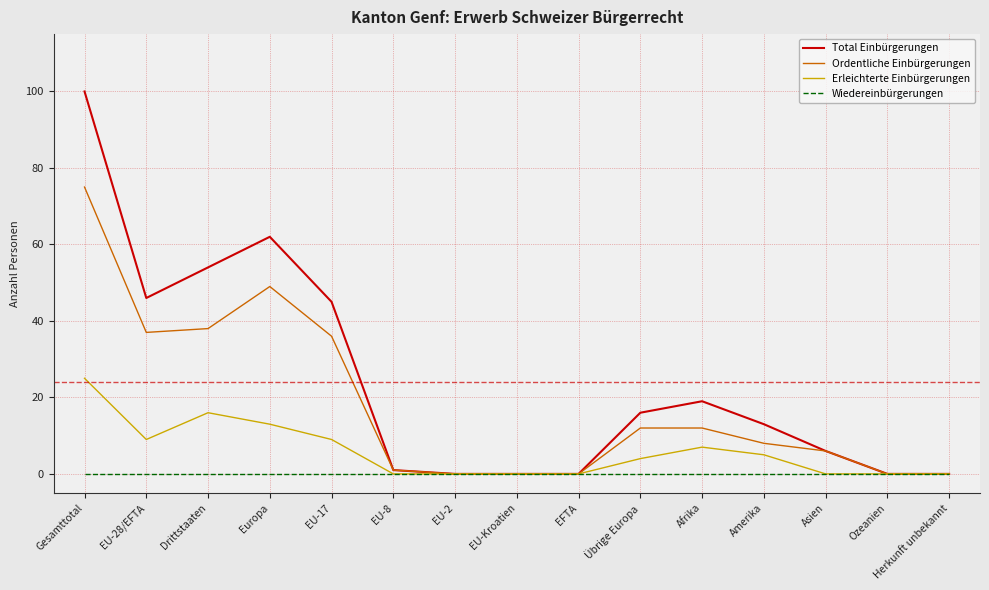

How many categories are shown in the chart?

15